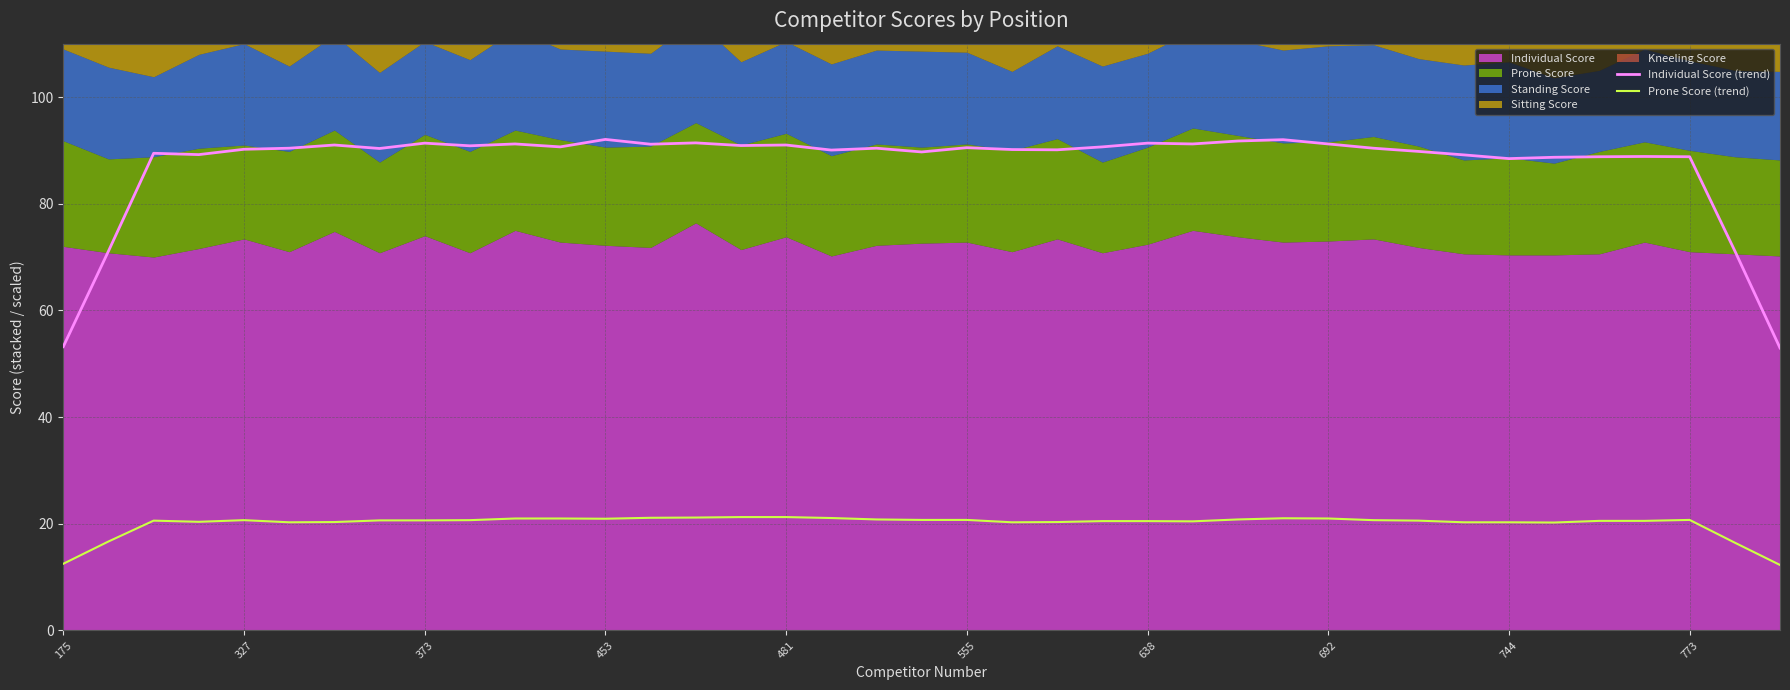

True or false: Prone Score (trend) has a value of 21.2 at 15.

True